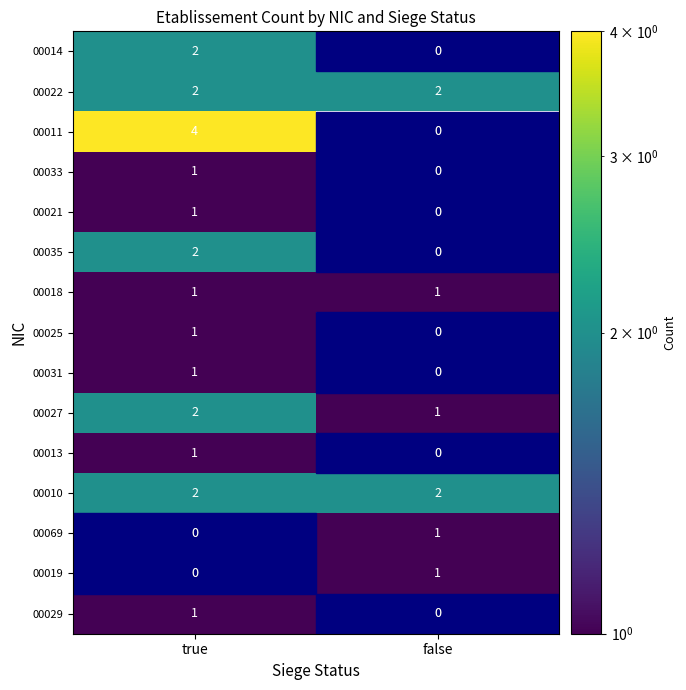

True or false: 00033 has a value of 1 at true.

True